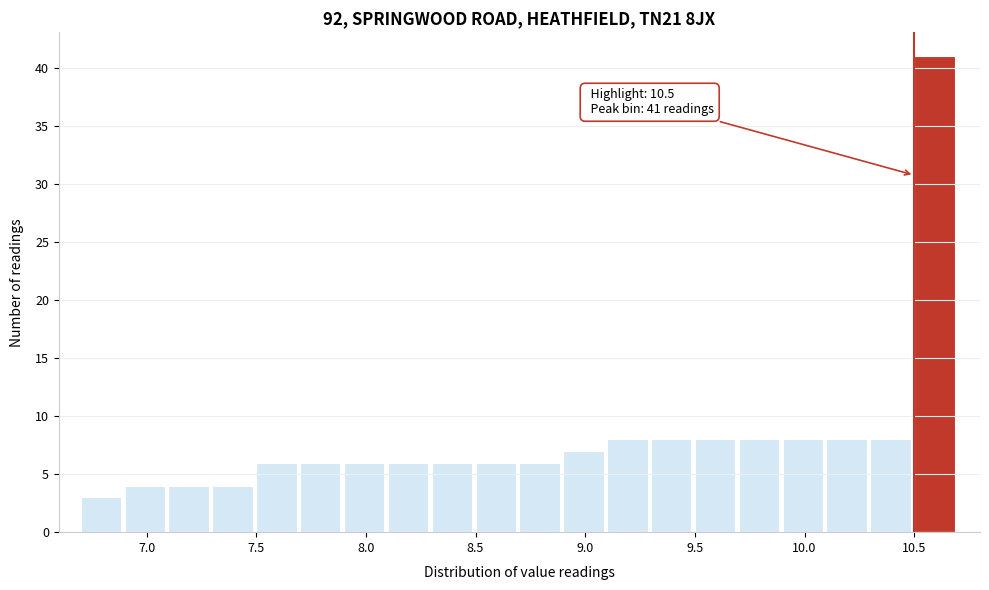

Over which range of the x-axis is the bar tallest?

10.5 to 10.7